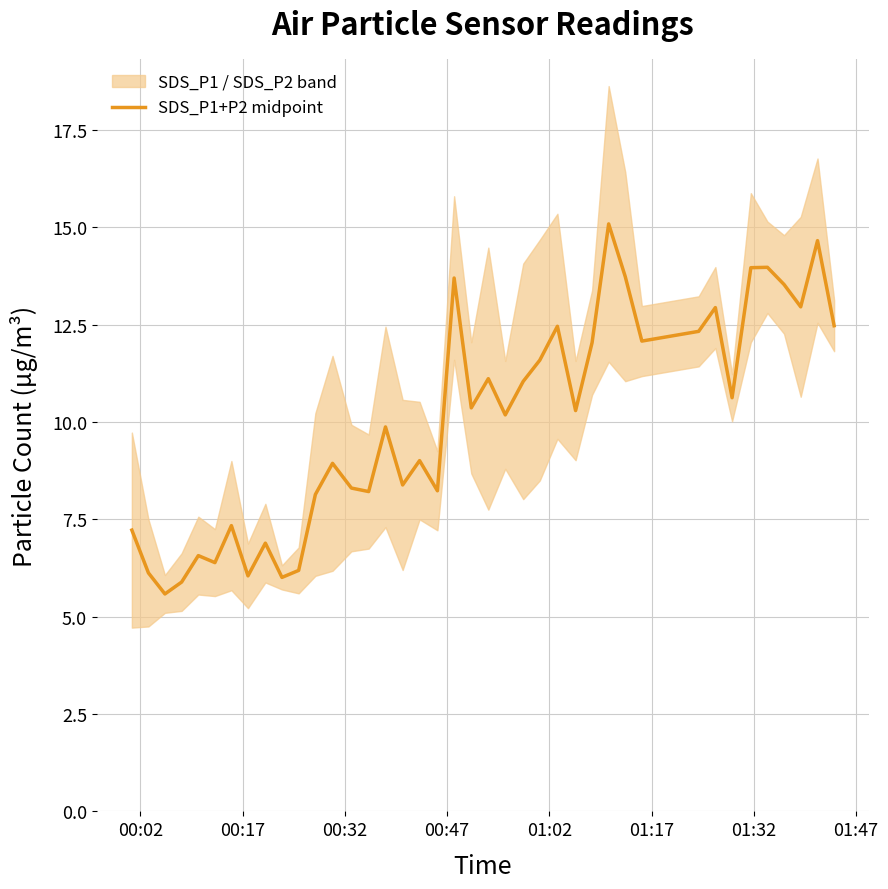

What is the highest value of the SDS_P1+P2 midpoint series?

15.1